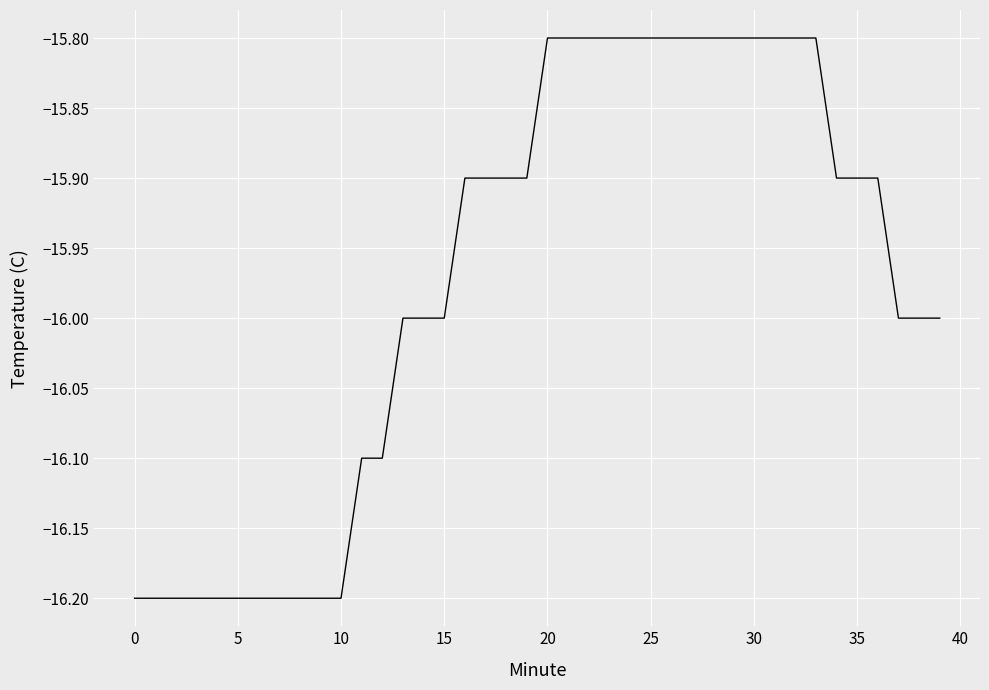

What is the difference between the maximum and minimum values?

0.4